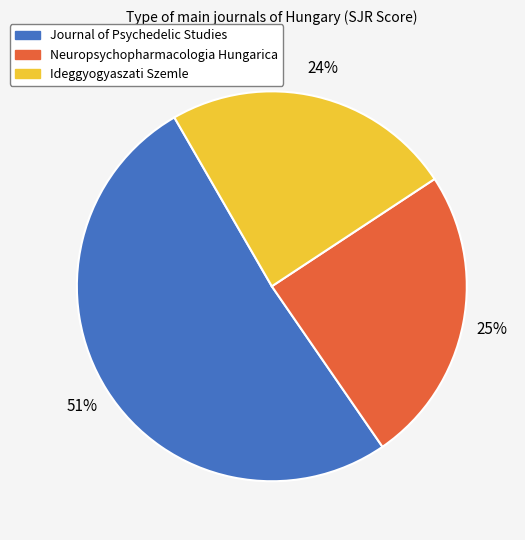

Does Journal of Psychedelic Studies represent more than half of the total?

Yes